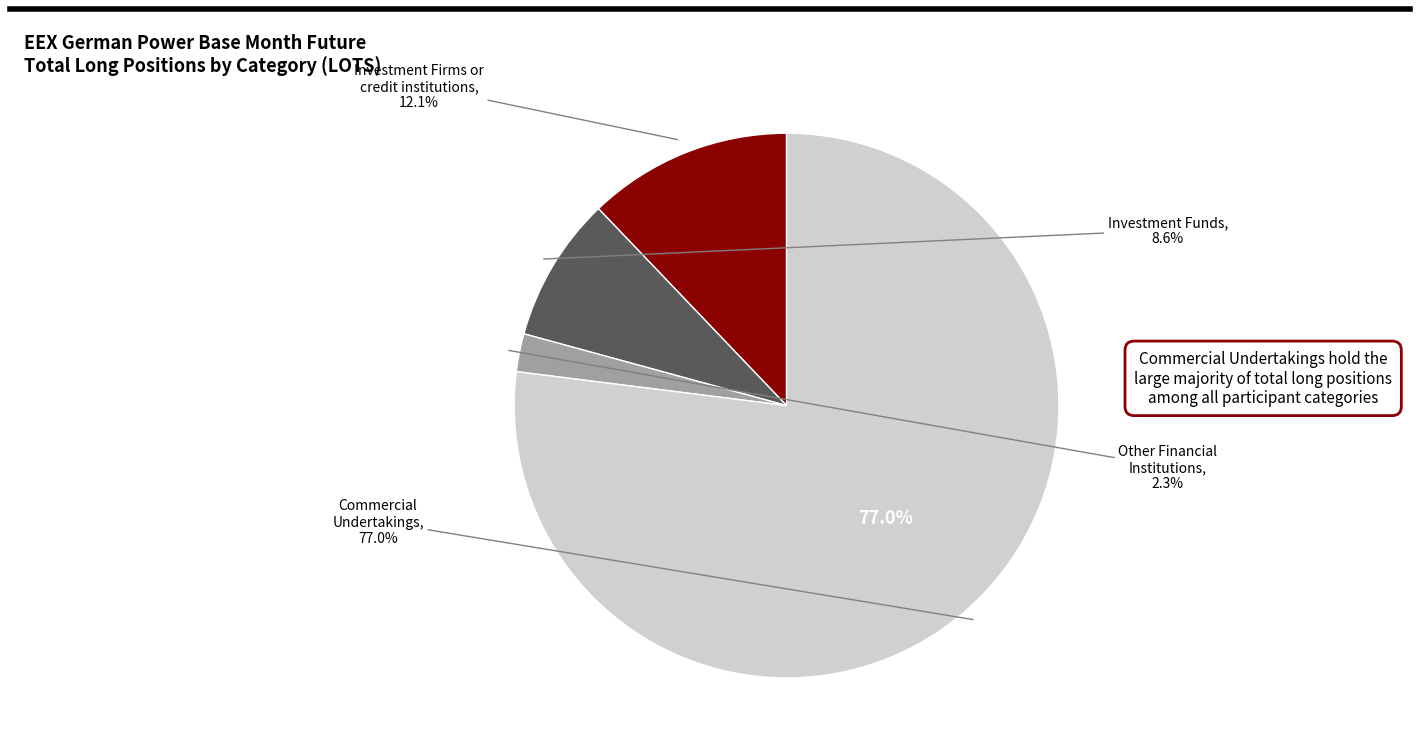

Does Commercial
Undertakings represent more than half of the total?

Yes